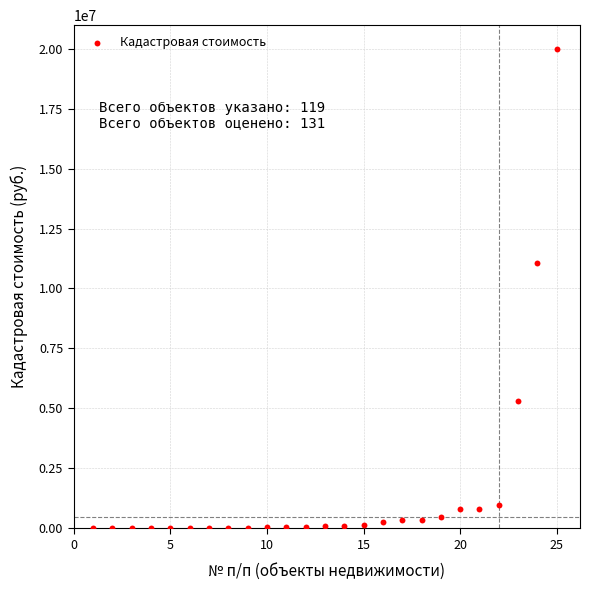

What is the range of X values (max minus min)?

24.0